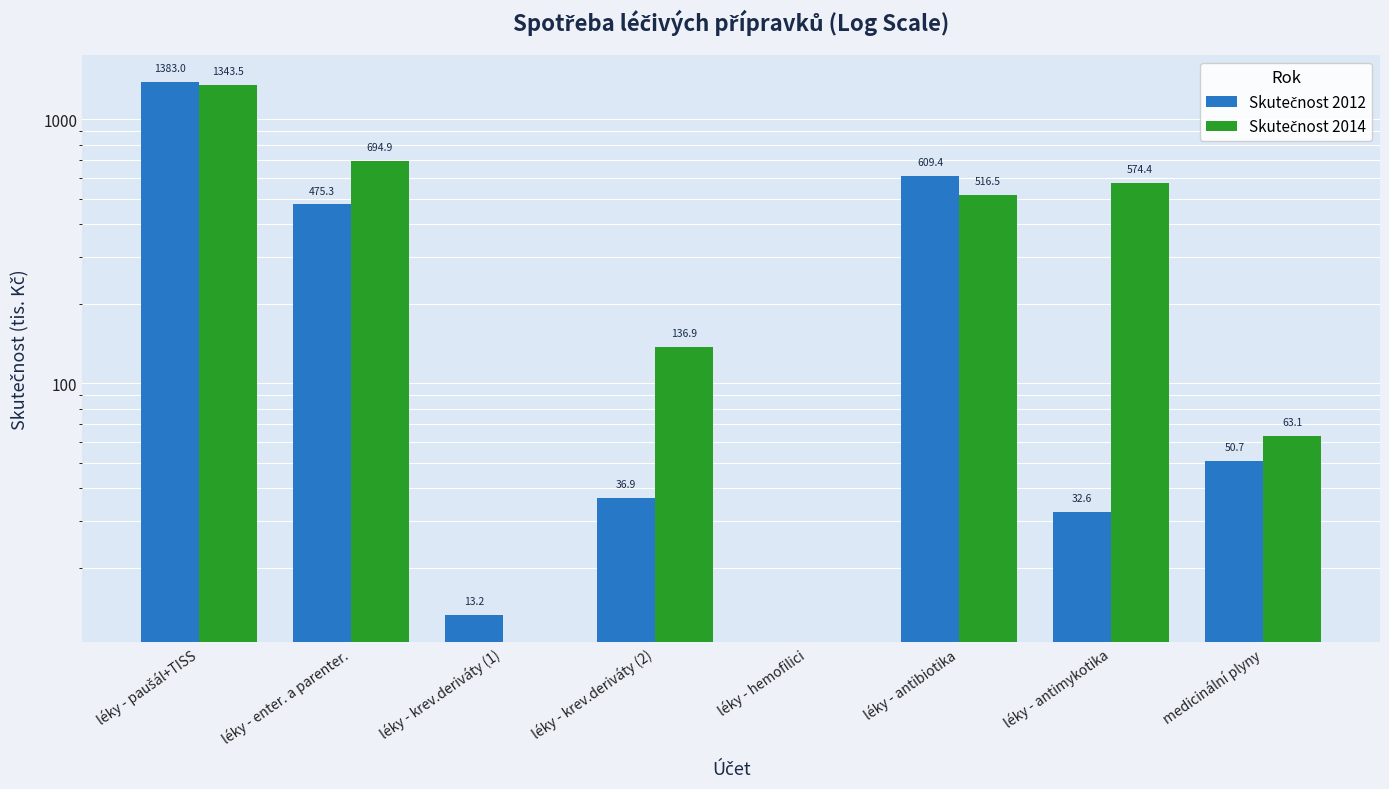

How many groups of bars are there?

8